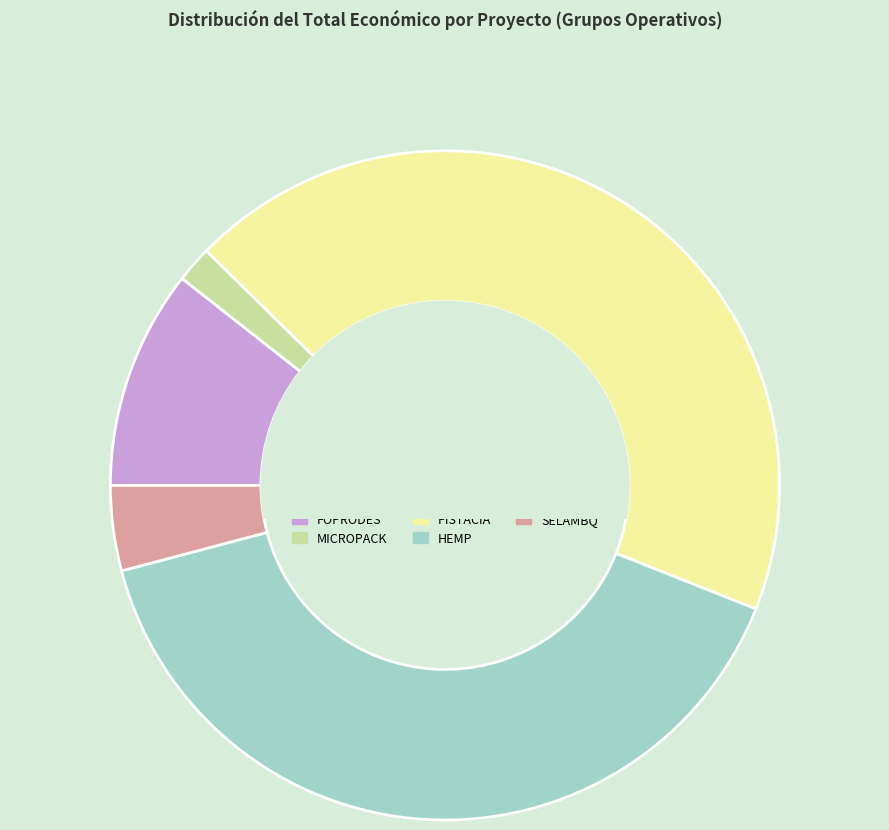

Rank the categories by value from highest to lowest.

PISTACIA, HEMP, FOPRODES, SELAMBQ, MICROPACK